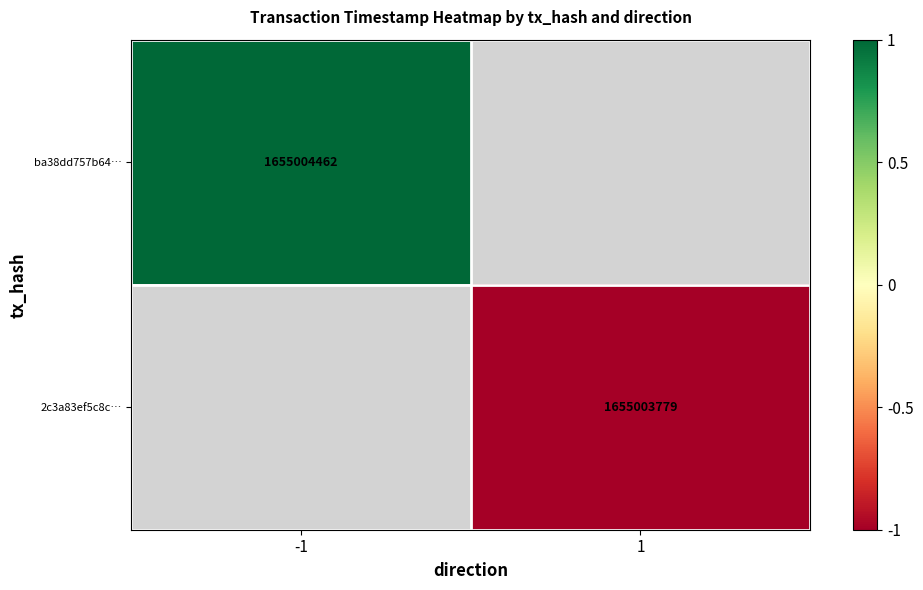

True or false: ba38dd757b64… has a value of 1655004462 at -1.

True